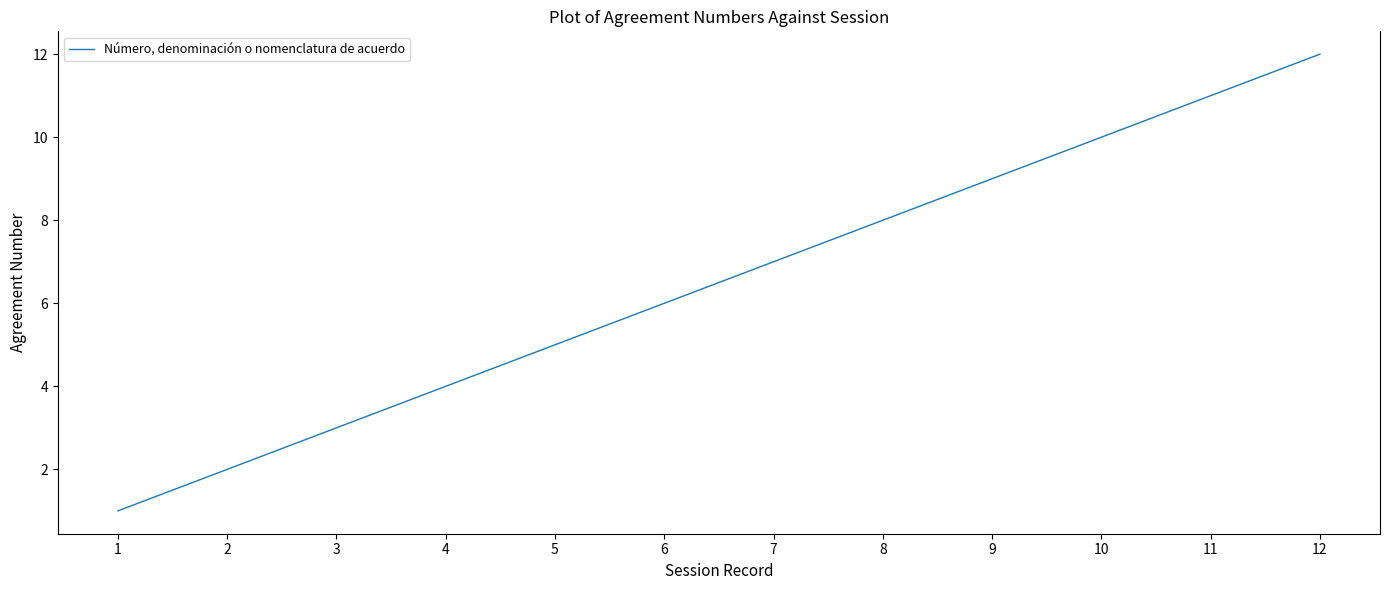

Rank the categories by value from highest to lowest.

12, 11, 10, 9, 8, 7, 6, 5, 4, 3, 2, 1